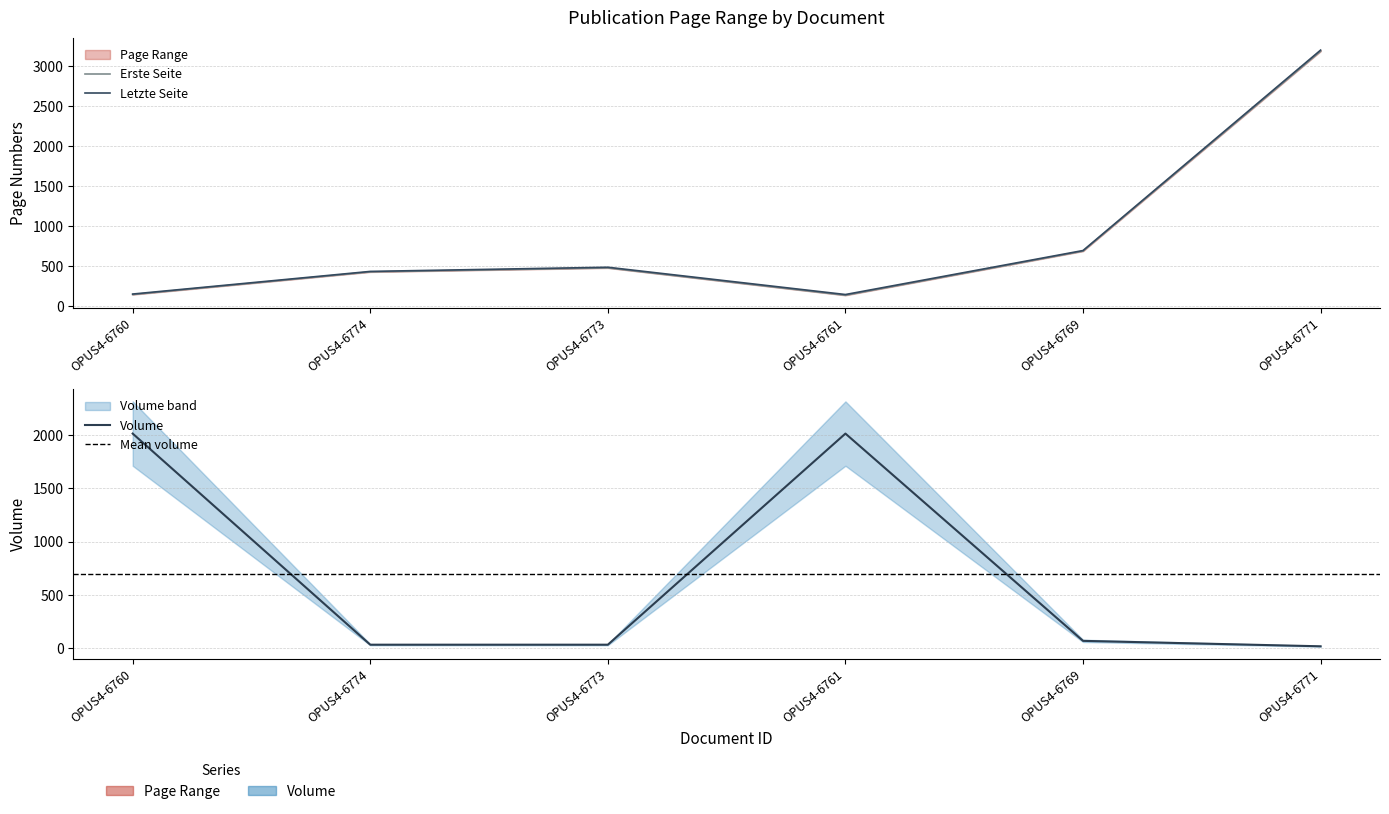

At which category is the sum across all series the highest?

OPUS4-6771